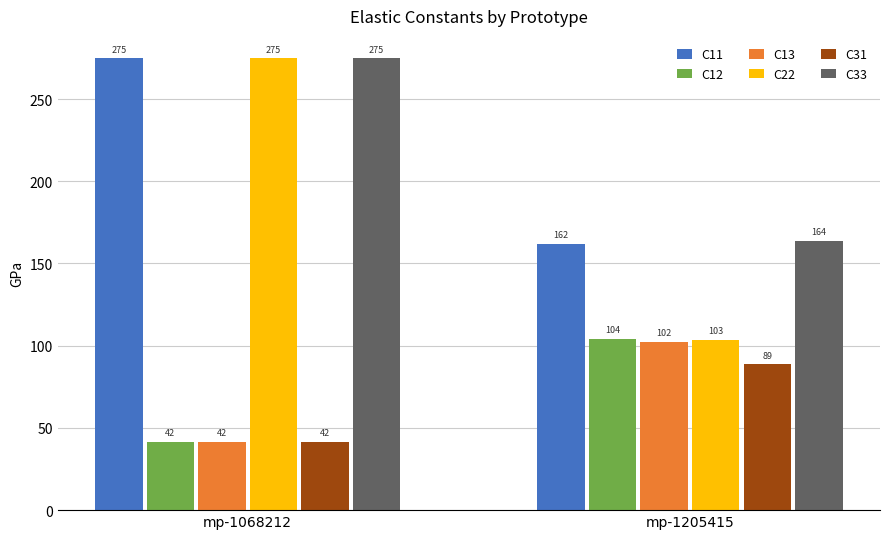

True or false: C31 has a value of 52.0 at mp-1205415.

False